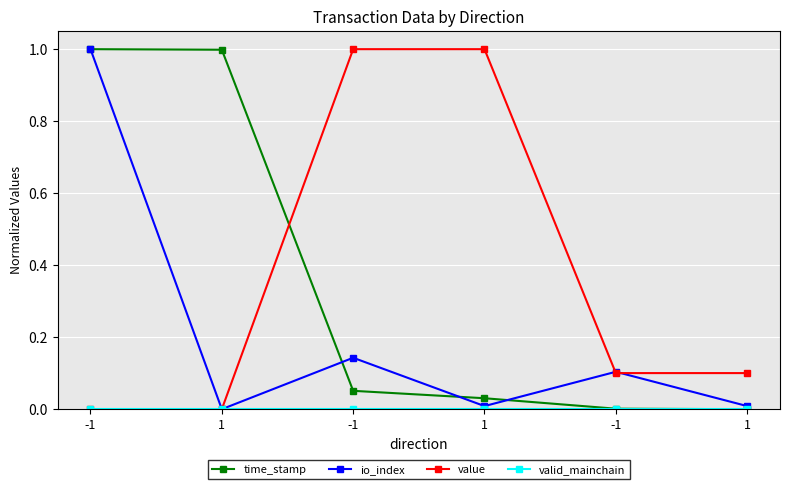

What is the label of the 5th point from the left?

-1